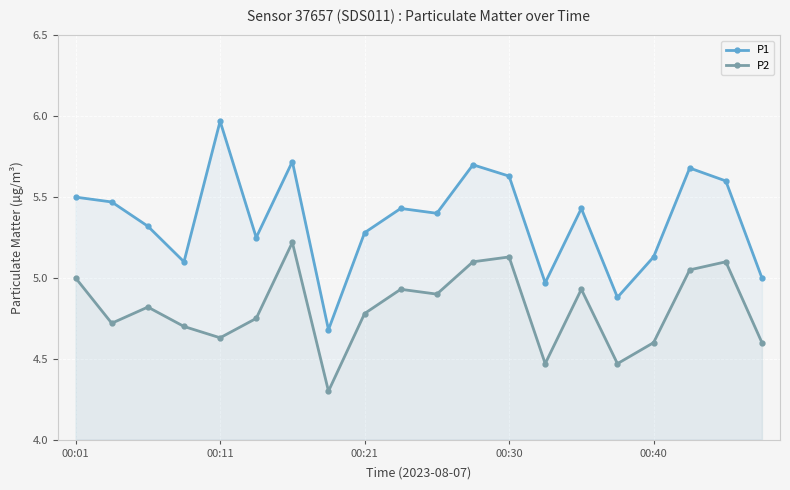

How many lines are shown in the chart?

2